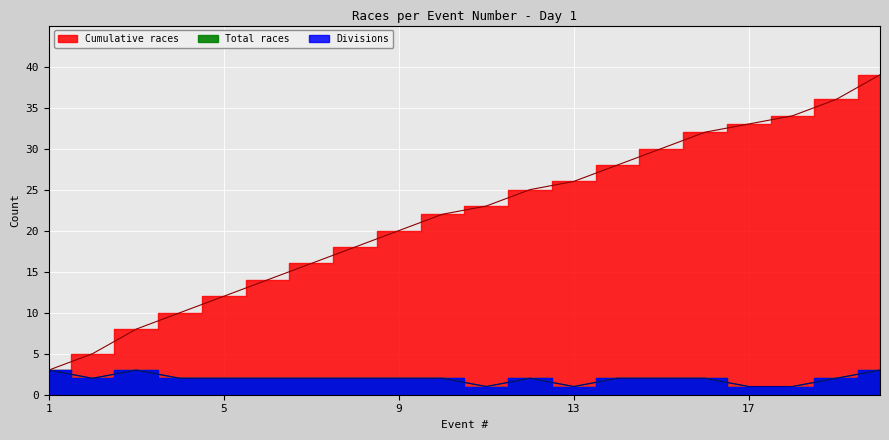

What value does the Total races series have at 8?

2